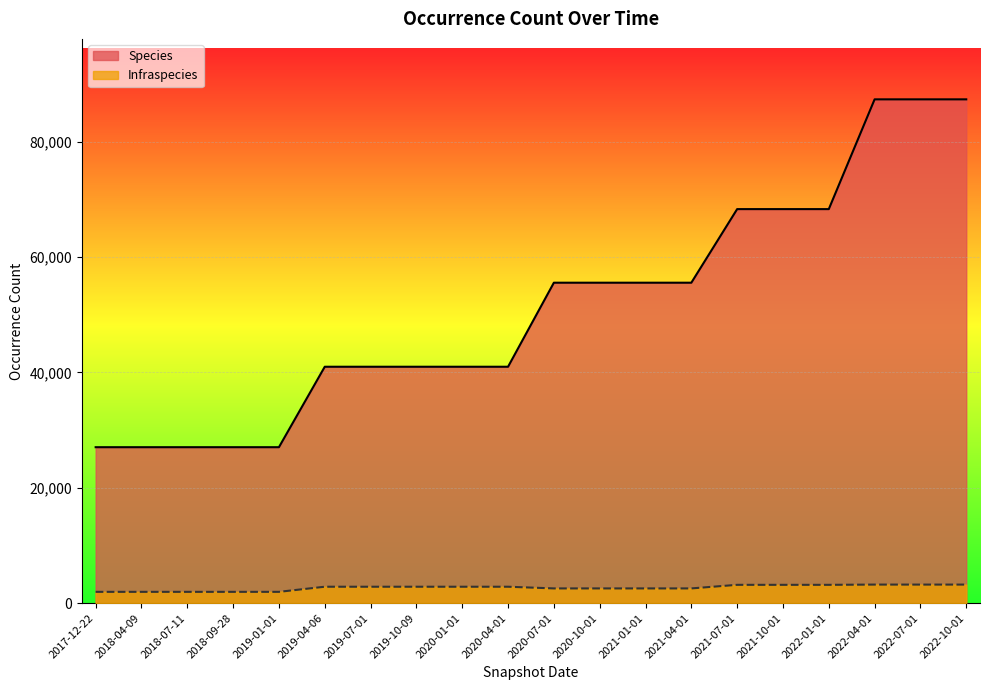

What position from the right is 2020-01-01?

12